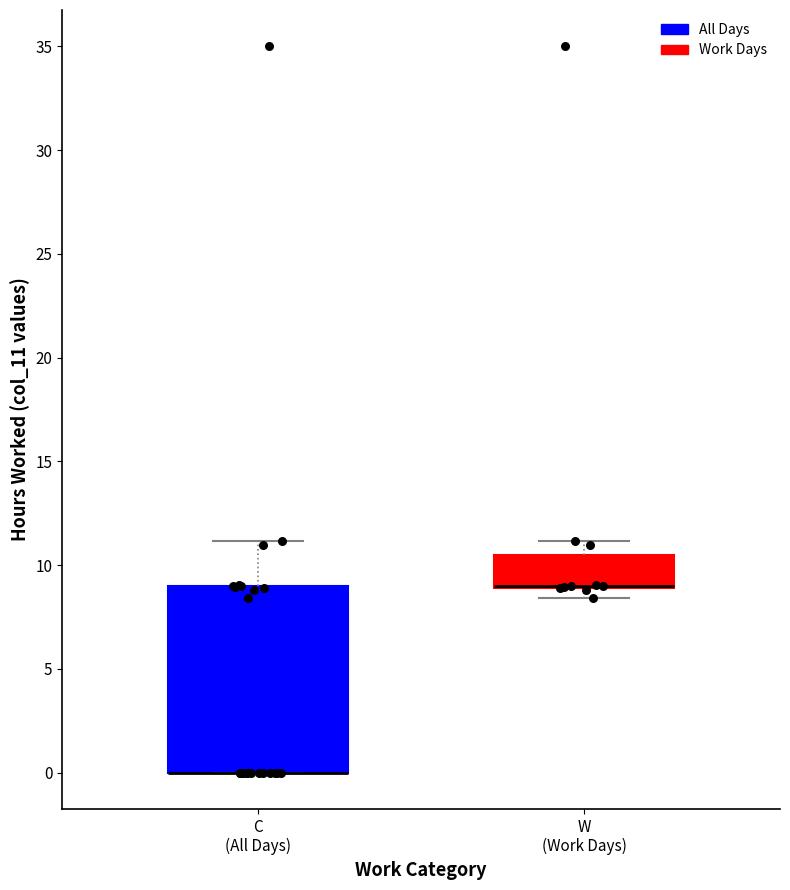

Where does the upper whisker of the box for C (All Days) end on the y-axis? The values are not printed on the chart, so give them approximately, as read against the axis.

11.0